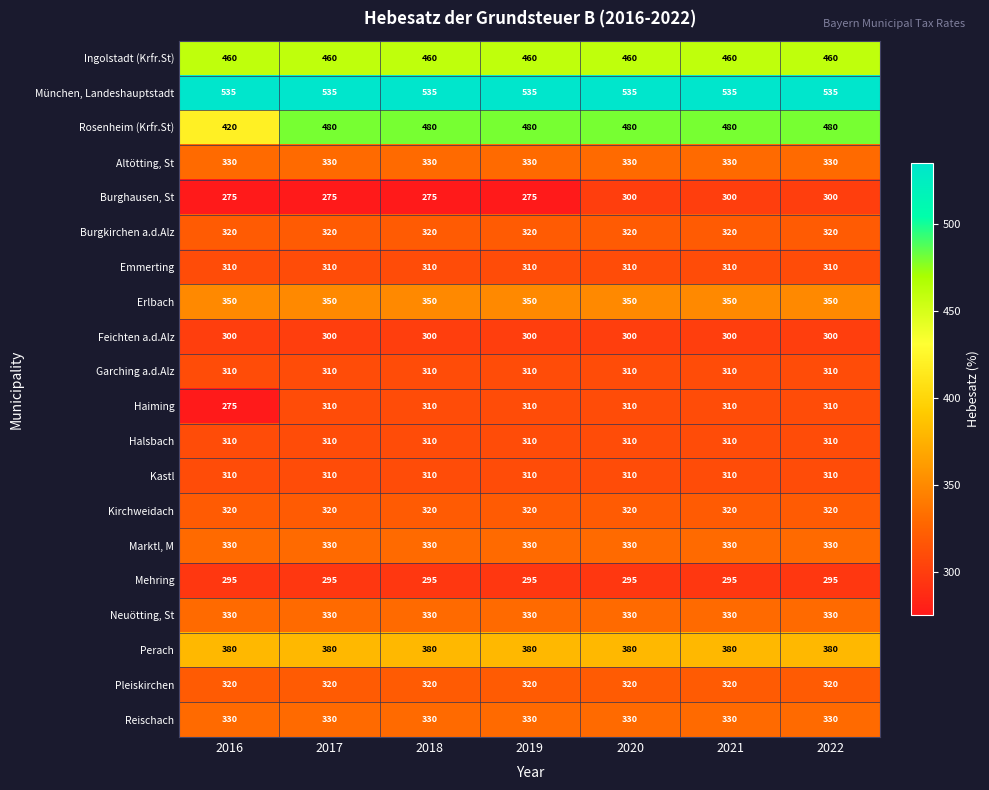

Which series has the largest range (max minus min)?

Rosenheim (Krfr.St)